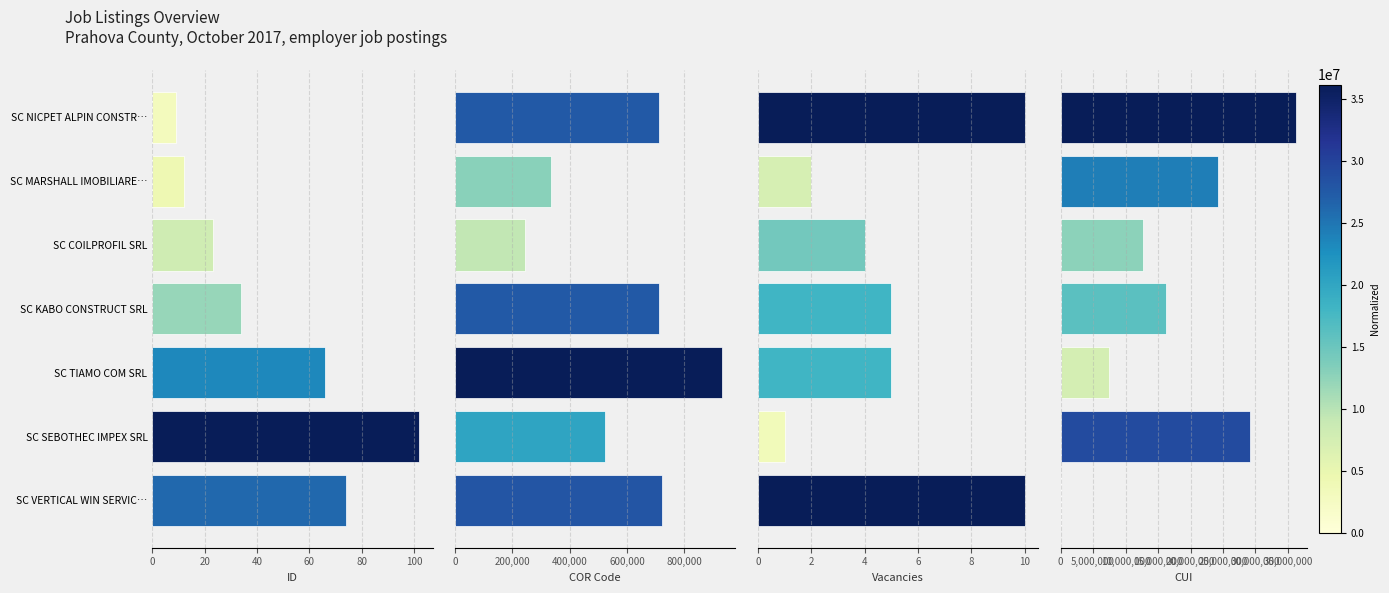

Reading left to right, what are all the values shown in this chart?

ID: 9	12	23	34	66	102	74
COR Code: 711920	333401	243208	711402	931302	522101	721432
Vacancies: 10	2	4	5	5	1	10
CUI: 36173193	24207420	12727666	16208289	7496395	29140339	0